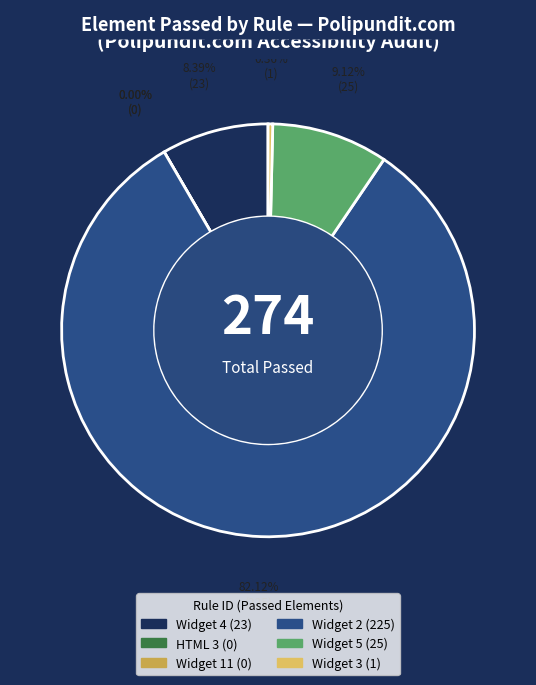

To the nearest percent, what portion does Widget 4 represent?

8%